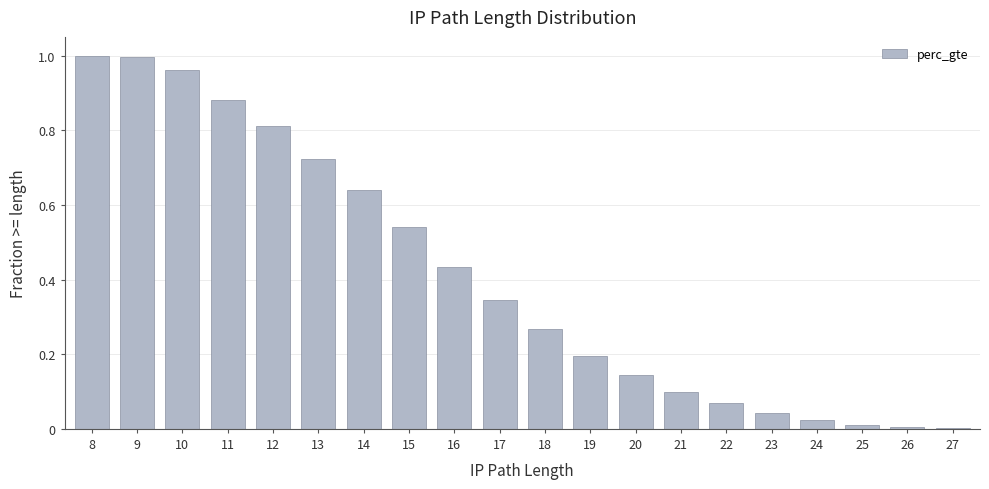

Between 12 and 17, which is larger?

12